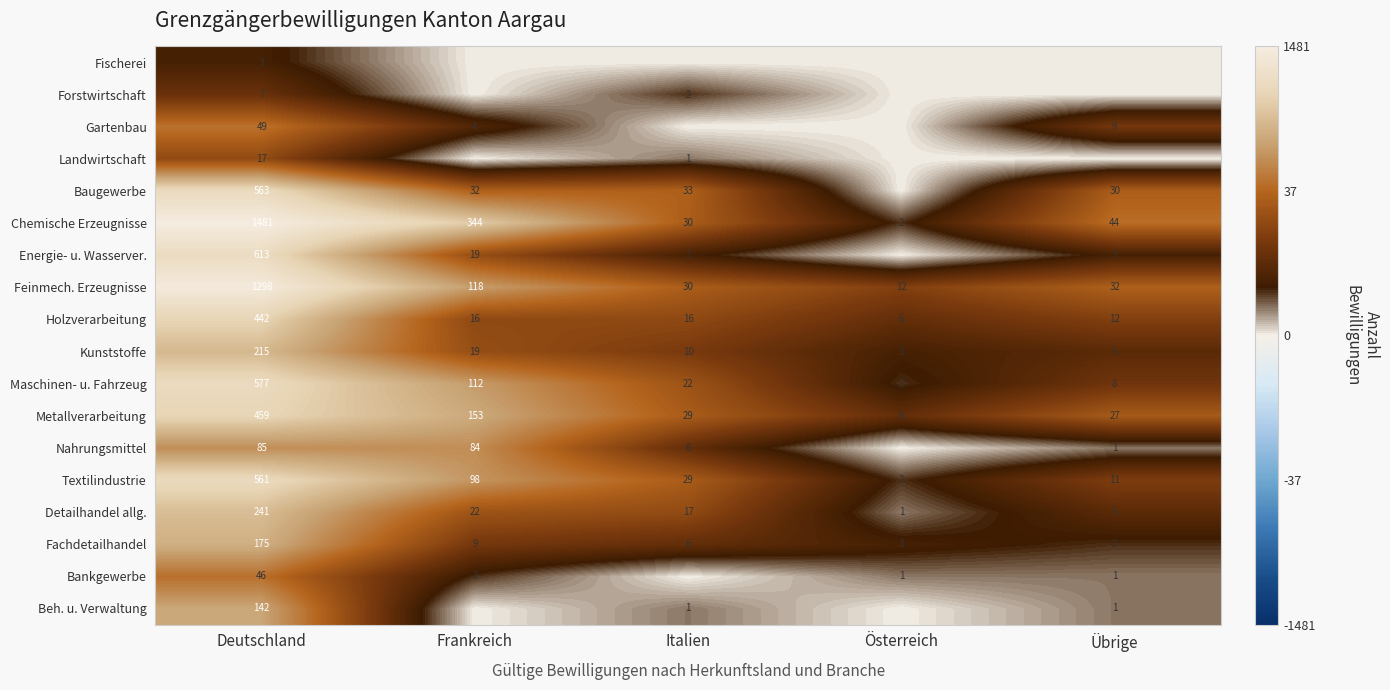

What is the sum of all Textilindustrie values?

701